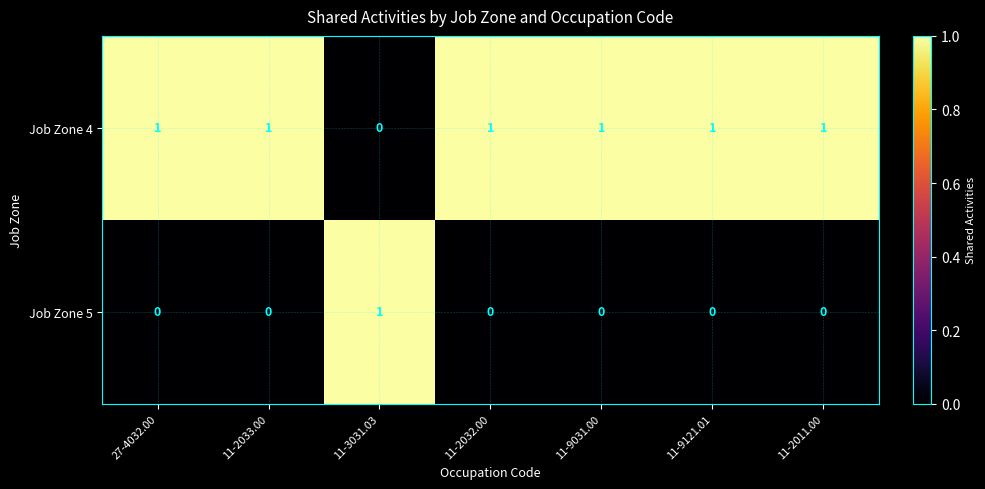

Reading left to right, list all the values displayed in this chart.

Job Zone 4: 27-4032.00=1	11-2033.00=1	11-3031.03=0	11-2032.00=1	11-9031.00=1	11-9121.01=1	11-2011.00=1
Job Zone 5: 27-4032.00=0	11-2033.00=0	11-3031.03=1	11-2032.00=0	11-9031.00=0	11-9121.01=0	11-2011.00=0